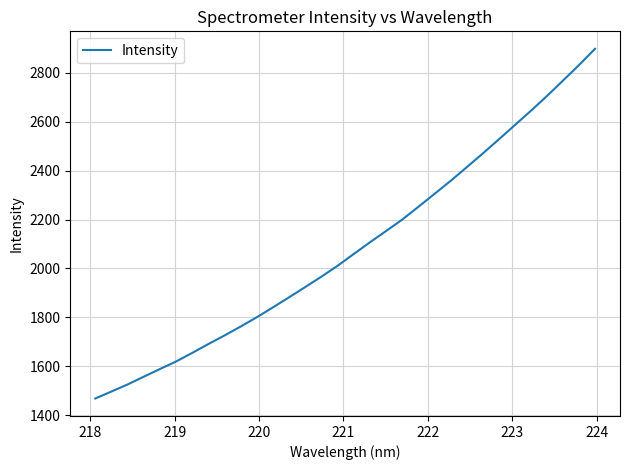

What is the smallest value displayed?

1468.1